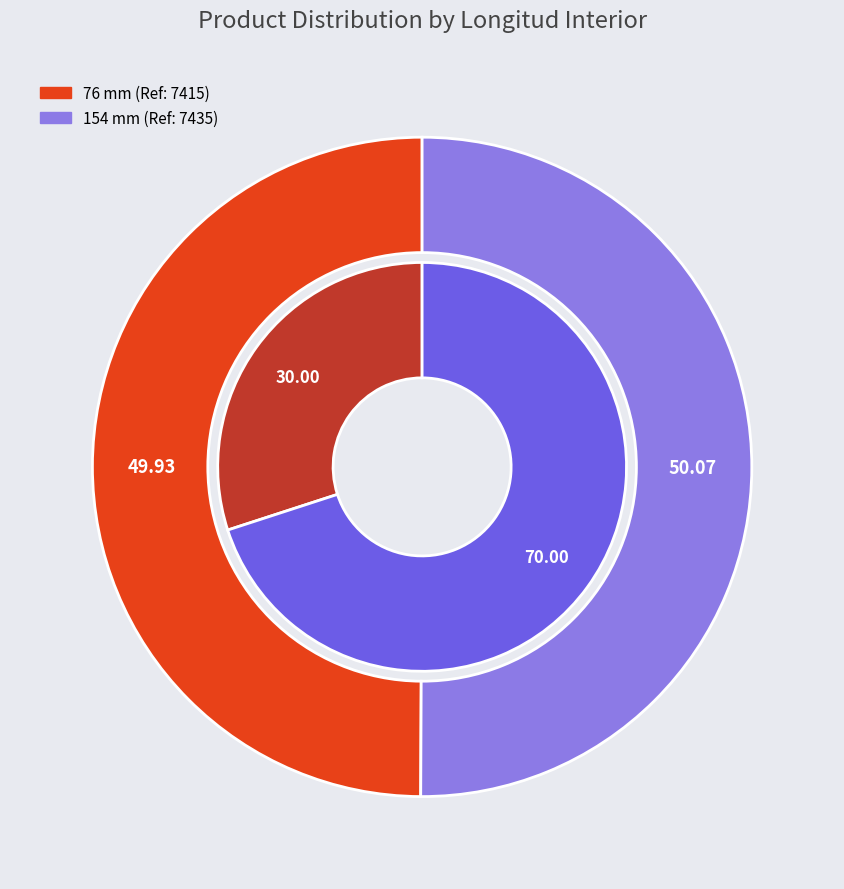

The 76 mm slice represents 50% of the pie. True or false?

True